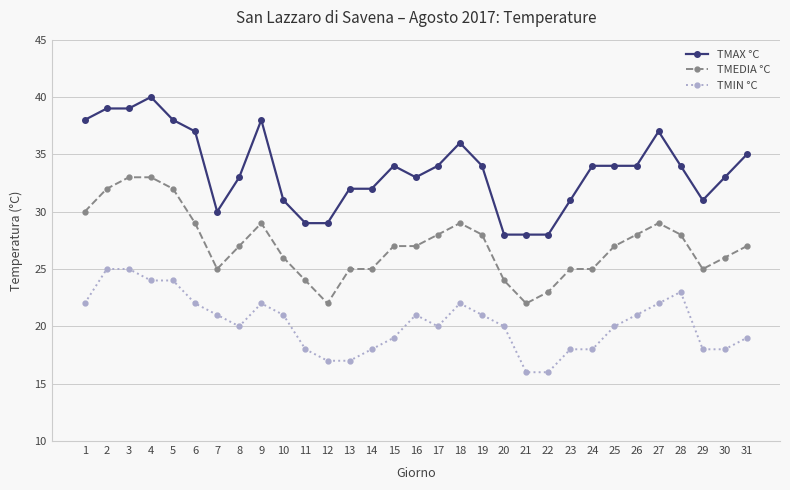

What is the difference between the highest and lowest values at 17?

14